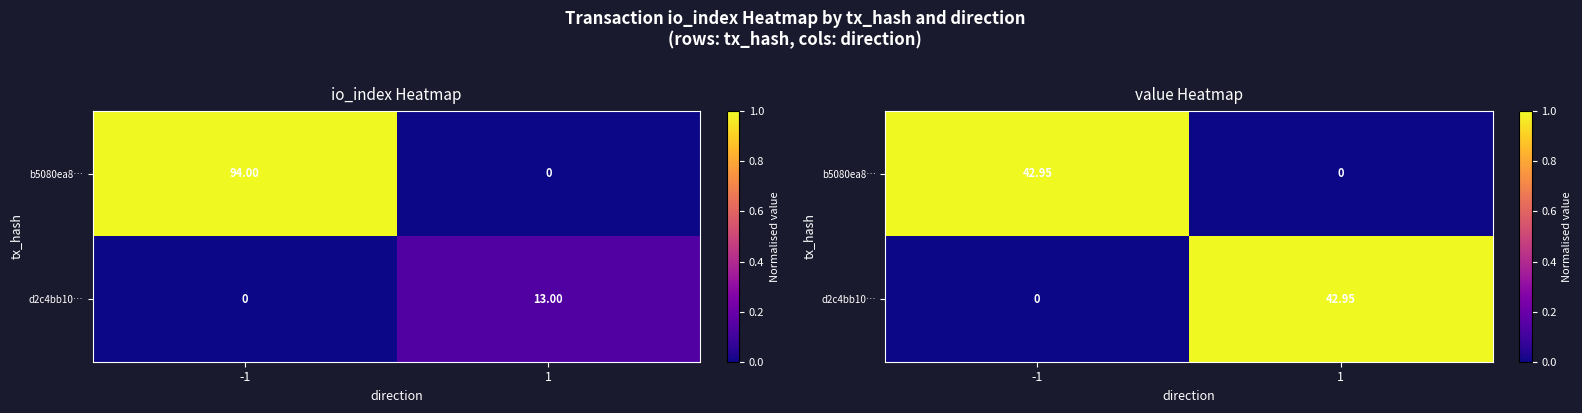

What is the difference between the maximum and minimum values in the b5080ea8… series?

1